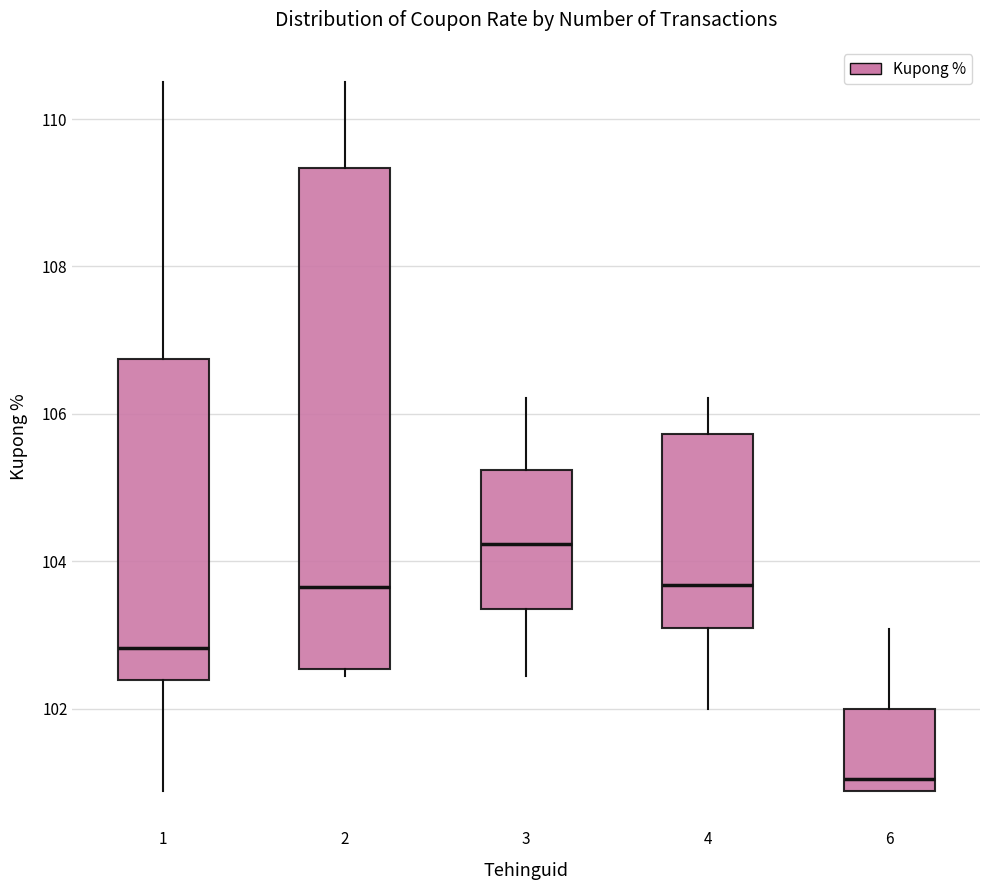

Which box is the tallest, from its lower edge to its upper edge?

2